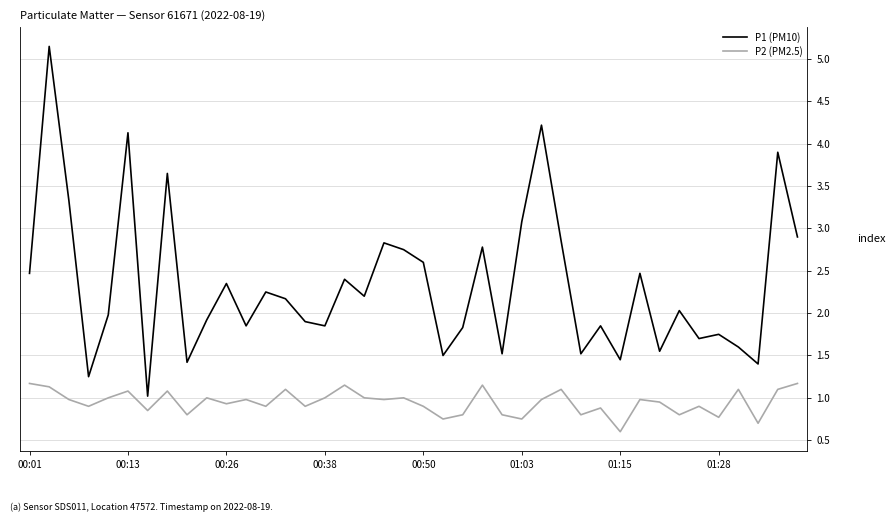

What is the difference between the maximum and minimum values in the P1 (PM10) series?

4.1